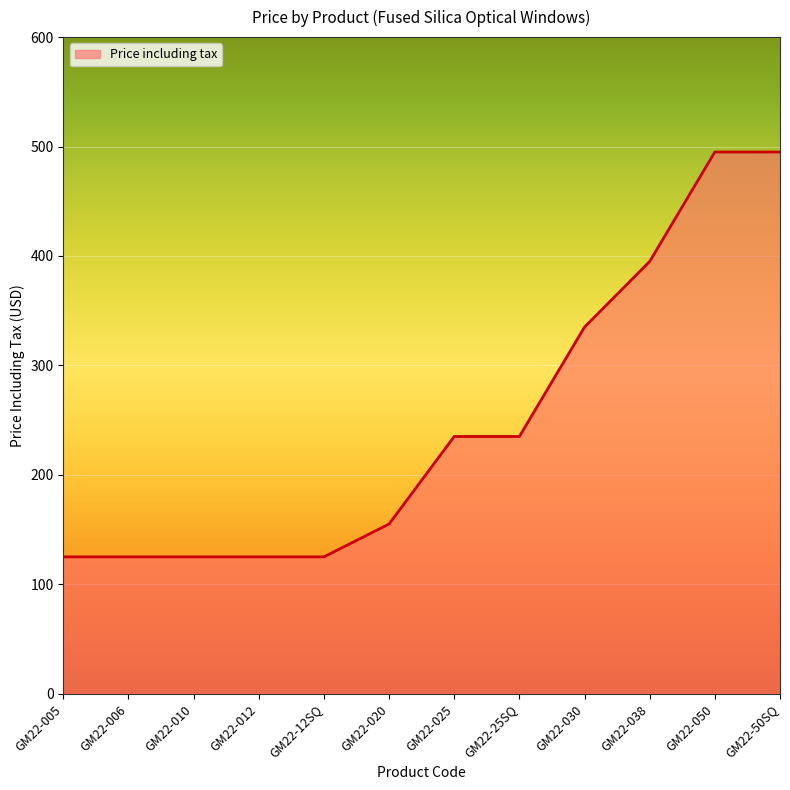

Does the chart display data point markers on the line(s)?

No